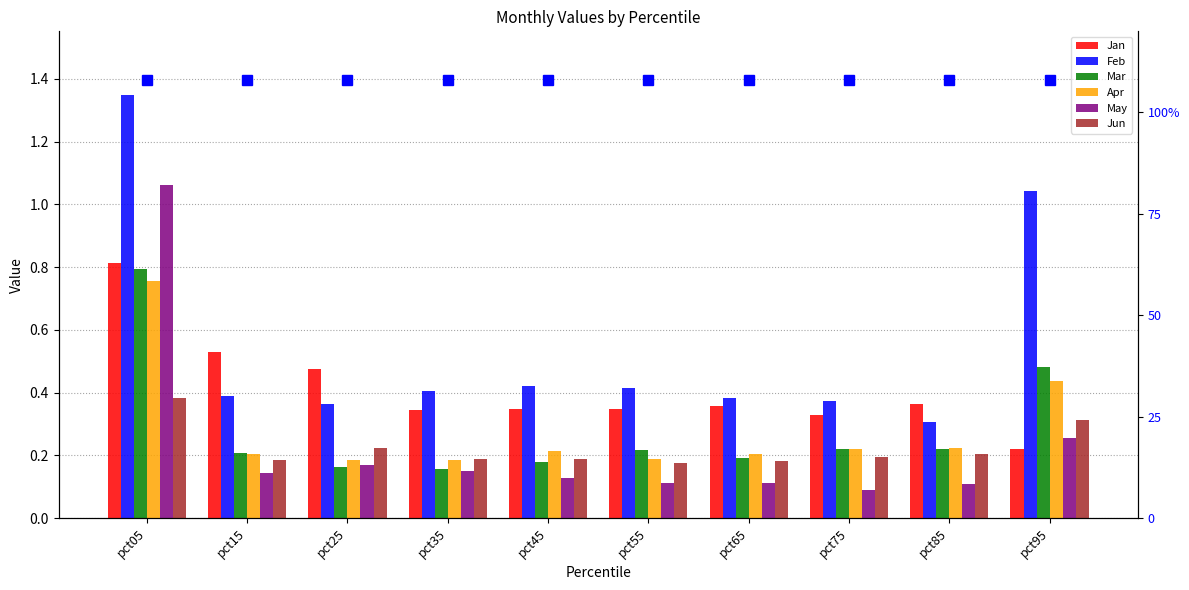

How many categories are shown in the chart?

10